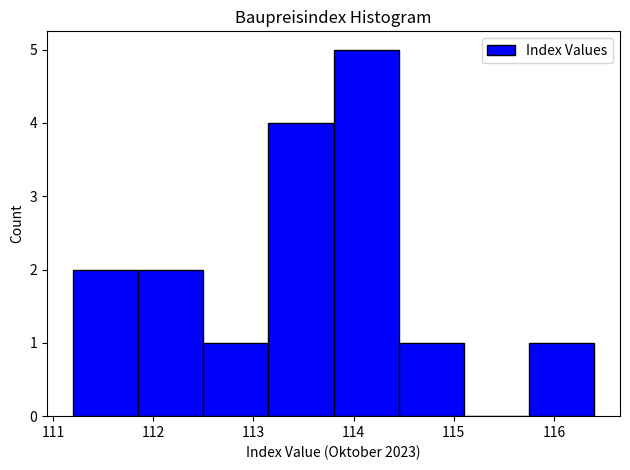

What is the height of the bar covering 114.45 to 115.10 on the x-axis? Neither the bar edges nor the heights are printed on the chart, so give them approximately, as read against the axes.

1